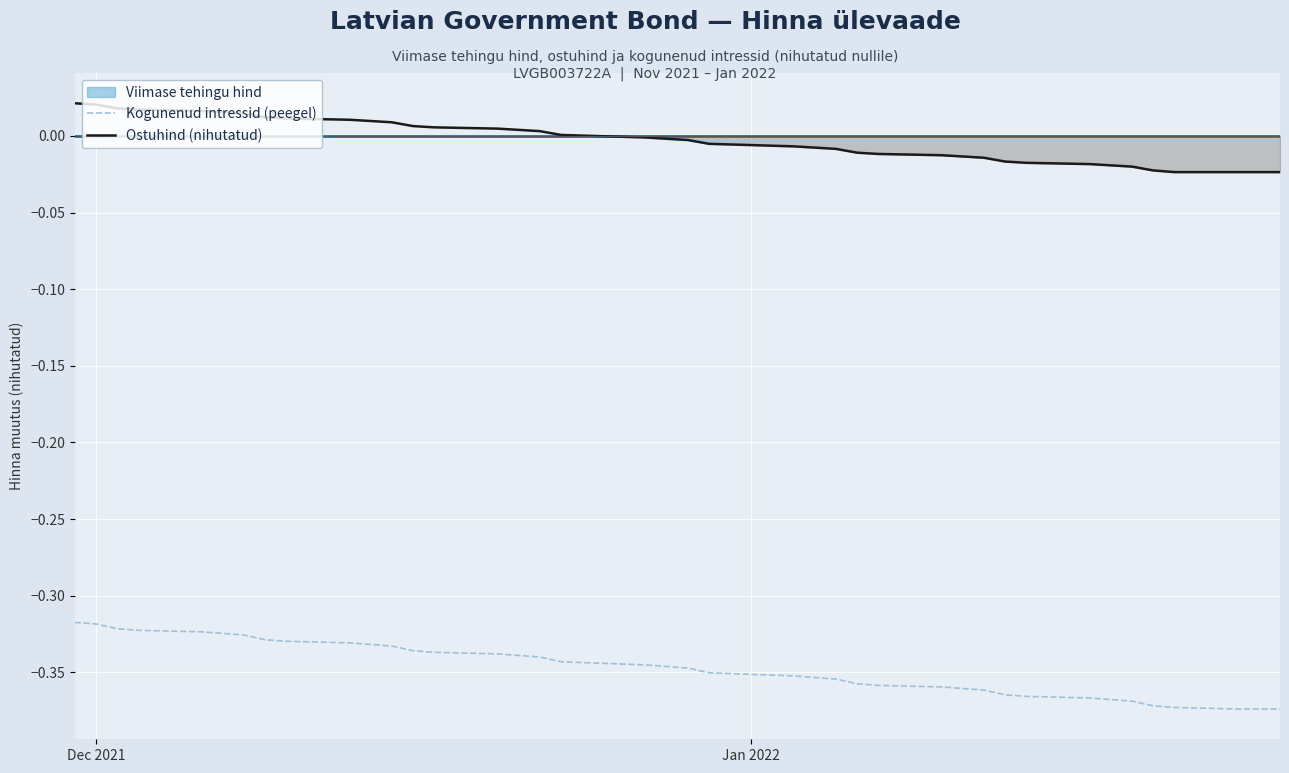

True or false: Kogunenud intressid (peegel) and Ostuhind (nihutatud) intersect in this chart.

False